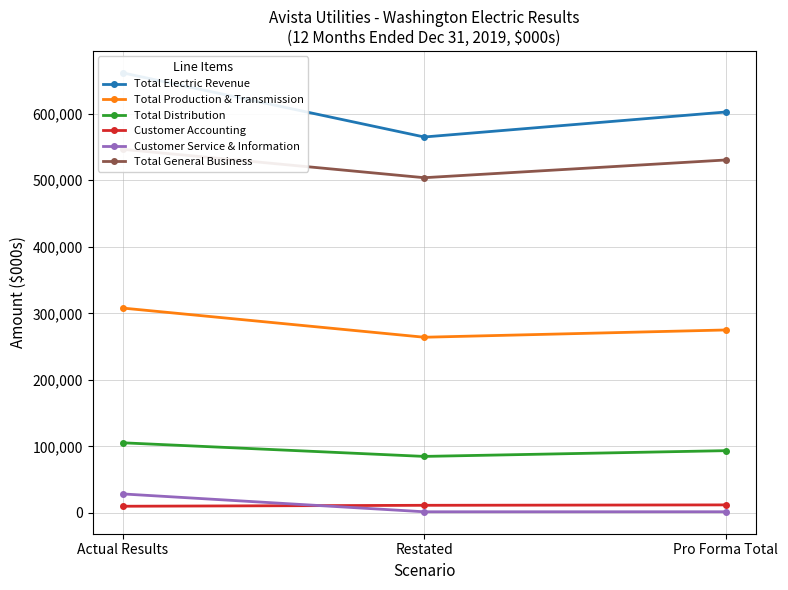

What is the average value of the Customer Service & Information series?

10552.3